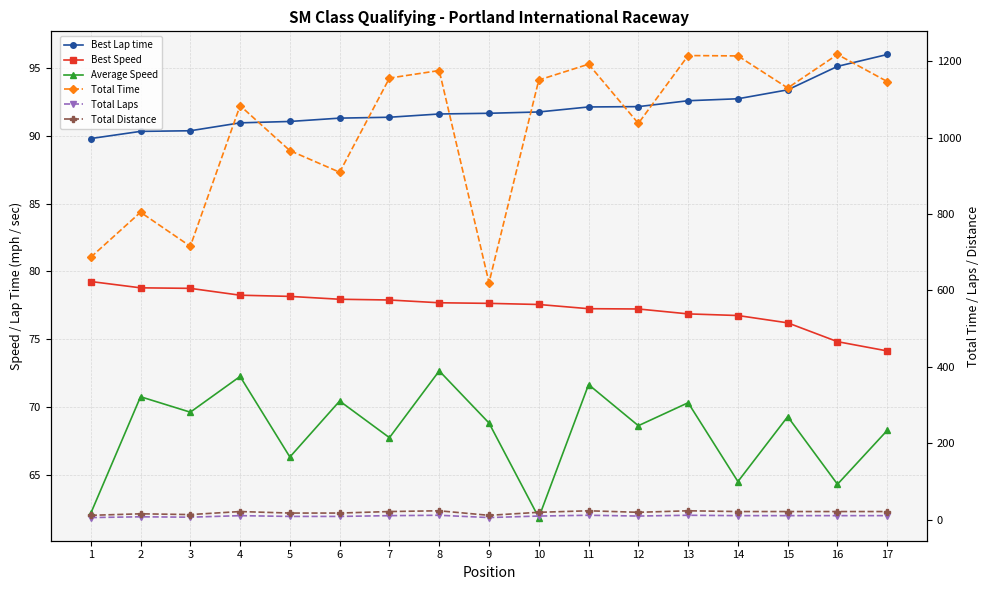

Which series changed the most between 4 and 11?

Total Time